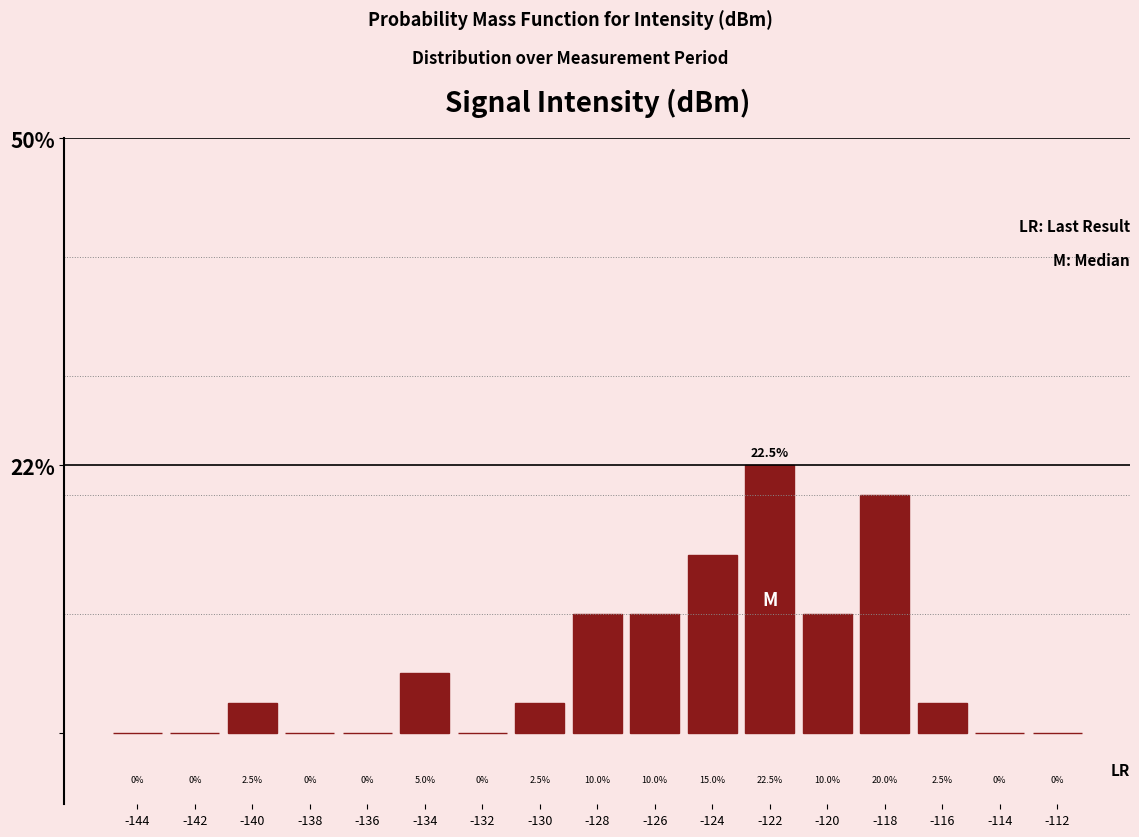

Reading left to right, list every bar in this chart as the range it spans on the x-axis followed by its height.

-145 to -143: 0.0
-143 to -141: 0.0
-141 to -139: 2.5
-139 to -137: 0.0
-137 to -135: 0.0
-135 to -133: 5.0
-133 to -131: 0.0
-131 to -129: 2.5
-129 to -127: 10.0
-127 to -125: 10.0
-125 to -123: 15.0
-123 to -121: 22.5
-121 to -119: 10.0
-119 to -117: 20.0
-117 to -115: 2.5
-115 to -113: 0.0
-113 to -111: 0.0